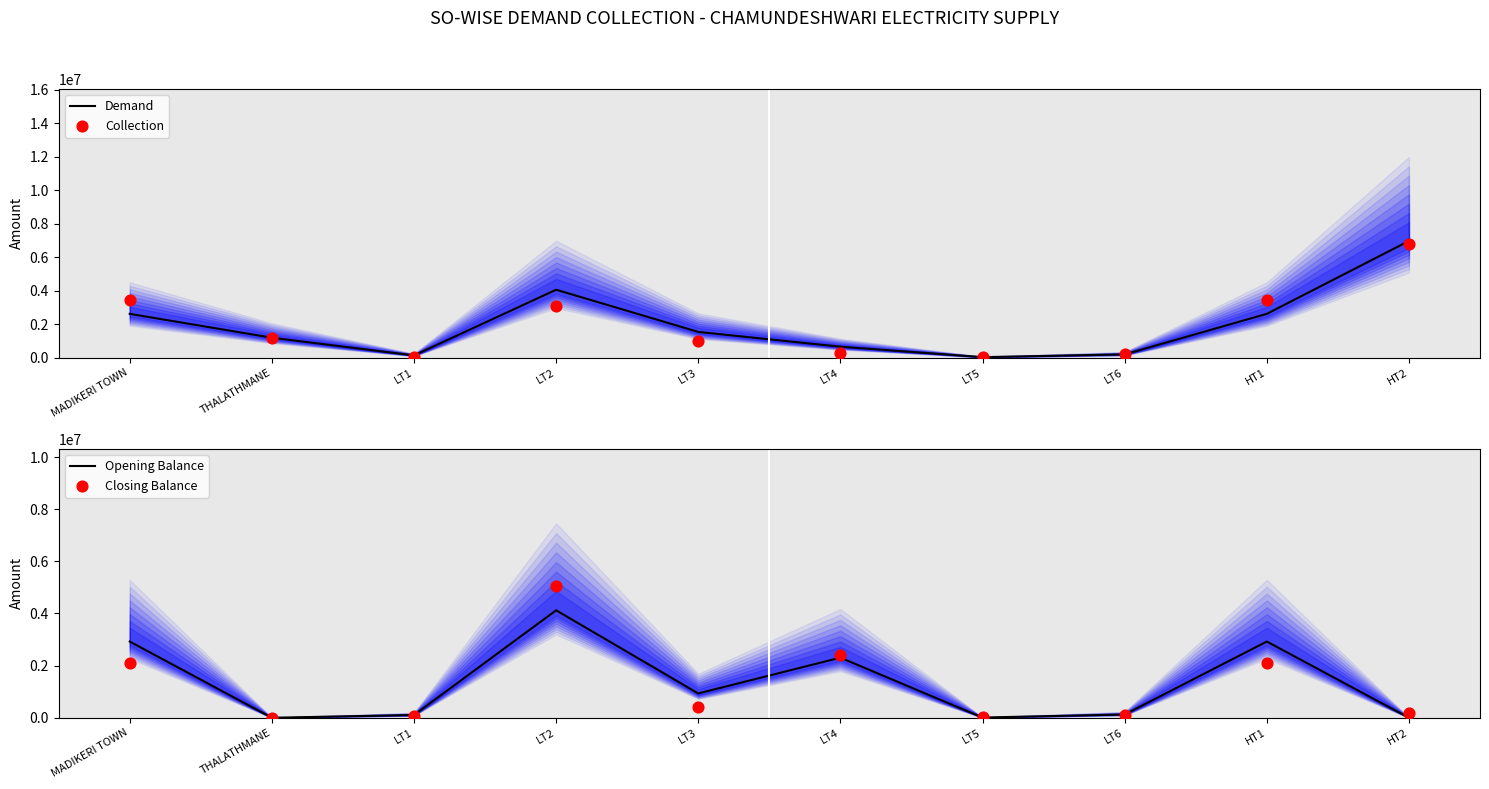

At which category is the sum across all series the highest?

LT2